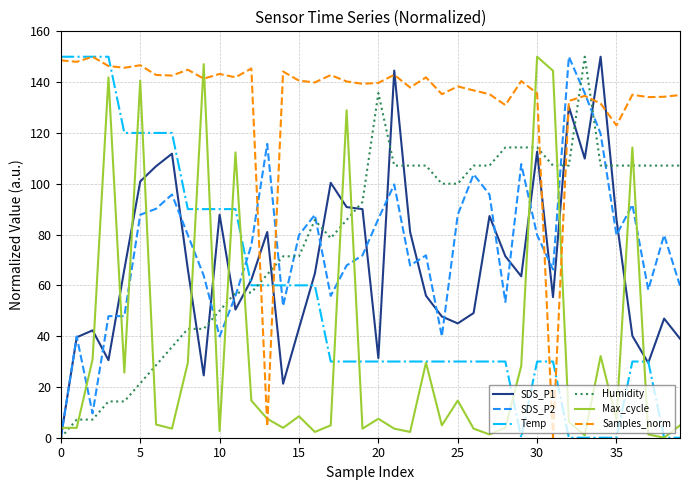

Which series has the largest total across all categories?

Samples_norm